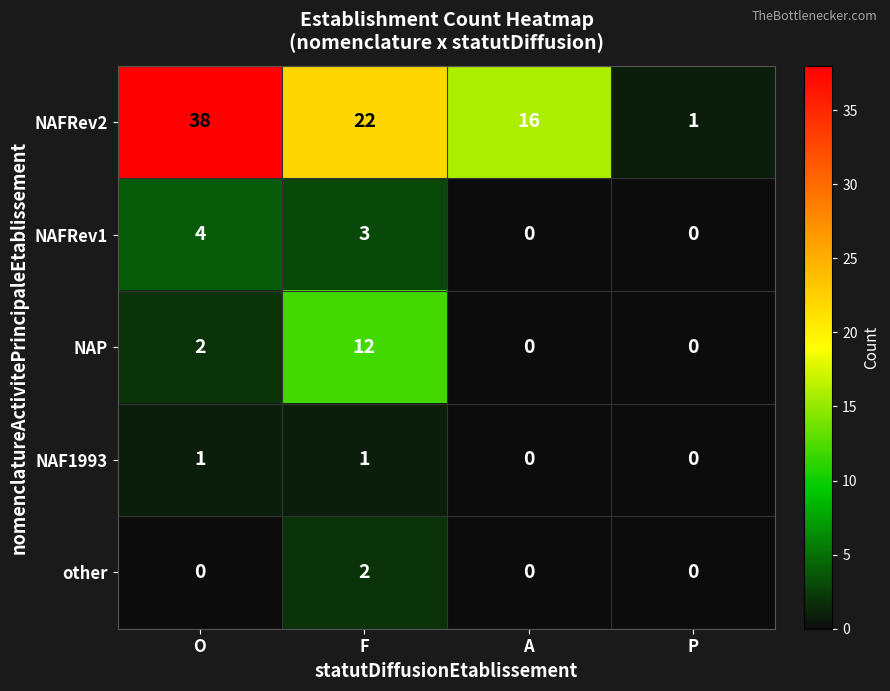

What is the total value across all series at F?

40